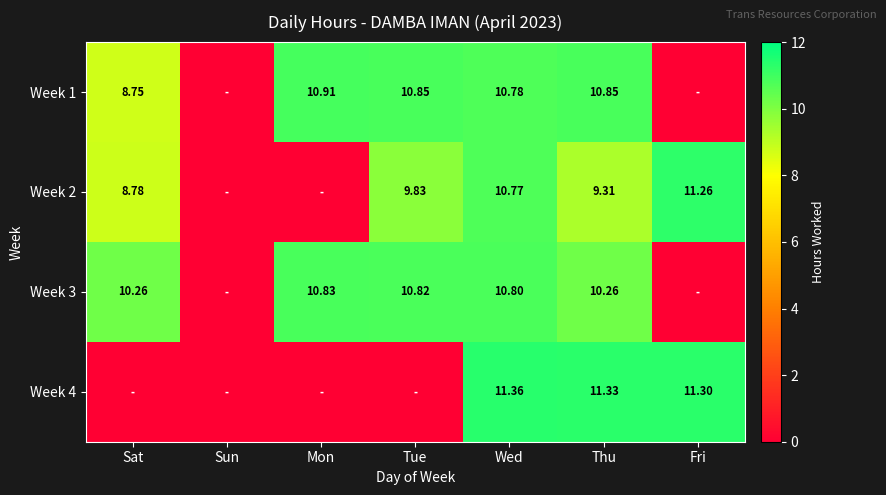

True or false: Week 3 has a value of 0.0 at Sun.

True